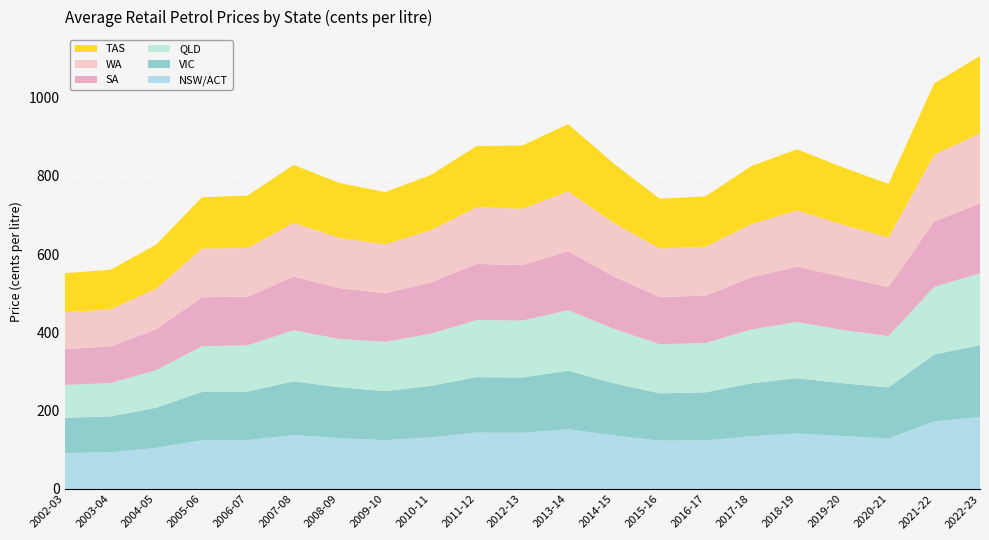

Reading left to right, what are all the values shown in this chart?

NSW/ACT: 2002-03=91.8	2003-04=93.6	2004-05=105.2	2005-06=124.6	2006-07=124.9	2007-08=137.9	2008-09=129.7	2009-10=124.8	2010-11=132.0	2011-12=144.0	2012-13=143.5	2013-14=152.6	2014-15=137.0	2015-16=123.5	2016-17=123.7	2017-18=134.8	2018-19=141.9	2019-20=135.2	2020-21=129.1	2021-22=172.8	2022-23=183.7
VIC: 2002-03=90.3	2003-04=91.7	2004-05=102.4	2005-06=123.3	2006-07=124.1	2007-08=137.0	2008-09=130.2	2009-10=125.3	2010-11=131.5	2011-12=141.9	2012-13=141.3	2013-14=149.7	2014-15=133.2	2015-16=120.8	2016-17=123.1	2017-18=135.2	2018-19=141.4	2019-20=135.0	2020-21=130.4	2021-22=170.7	2022-23=183.7
QLD: 2002-03=83.7	2003-04=85.2	2004-05=95.9	2005-06=116.9	2006-07=118.0	2007-08=130.6	2008-09=123.3	2009-10=125.9	2010-11=133.2	2011-12=145.7	2012-13=145.4	2013-14=154.4	2014-15=138.8	2015-16=125.4	2016-17=125.9	2017-18=137.4	2018-19=143.5	2019-20=136.0	2020-21=130.8	2021-22=172.7	2022-23=183.5
SA: 2002-03=91.6	2003-04=93.8	2004-05=104.5	2005-06=125.1	2006-07=124.2	2007-08=137.1	2008-09=129.8	2009-10=124.2	2010-11=130.9	2011-12=143.4	2012-13=141.7	2013-14=150.9	2014-15=133.5	2015-16=120.8	2016-17=121.1	2017-18=133.2	2018-19=141.3	2019-20=135.7	2020-21=125.3	2021-22=167.1	2022-23=178.6
WA: 2002-03=94.0	2003-04=94.5	2004-05=103.8	2005-06=124.3	2006-07=124.5	2007-08=137.5	2008-09=128.7	2009-10=124.7	2010-11=133.5	2011-12=144.9	2012-13=144.0	2013-14=152.8	2014-15=137.1	2015-16=123.9	2016-17=124.7	2017-18=135.8	2018-19=143.7	2019-20=133.5	2020-21=126.8	2021-22=170.6	2022-23=179.0
TAS: 2002-03=99.8	2003-04=101.3	2004-05=112.5	2005-06=131.2	2006-07=133.9	2007-08=147.8	2008-09=140.2	2009-10=133.6	2010-11=141.2	2011-12=156.2	2012-13=161.6	2013-14=171.8	2014-15=151.6	2015-16=127.0	2016-17=128.8	2017-18=148.3	2018-19=156.3	2019-20=146.5	2020-21=136.9	2021-22=182.0	2022-23=197.6